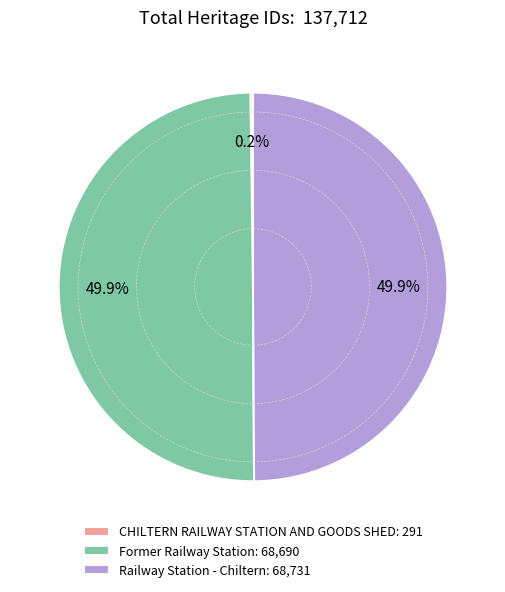

The Railway Station - Chiltern slice represents 42% of the pie. True or false?

False